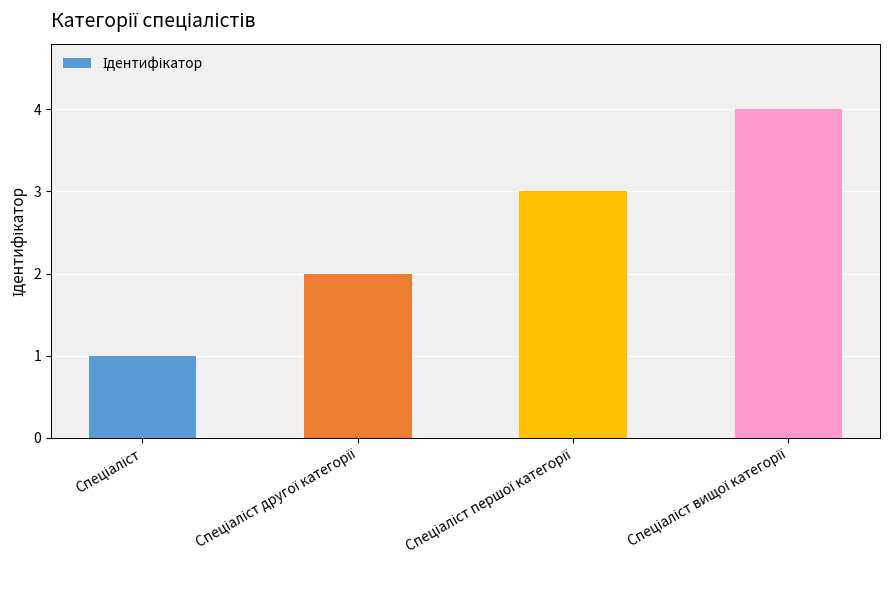

How many bars are there in total?

4